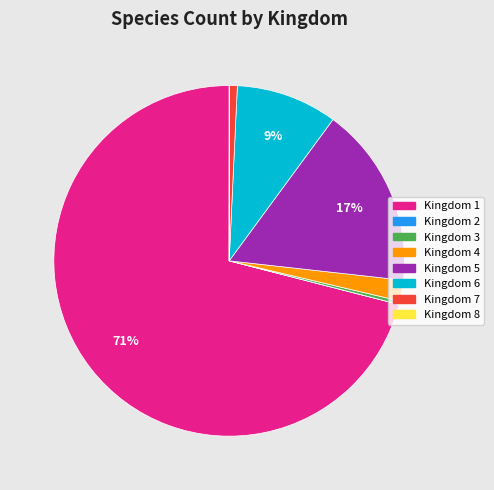

Between Kingdom 7 and Kingdom 4, which is larger?

Kingdom 4